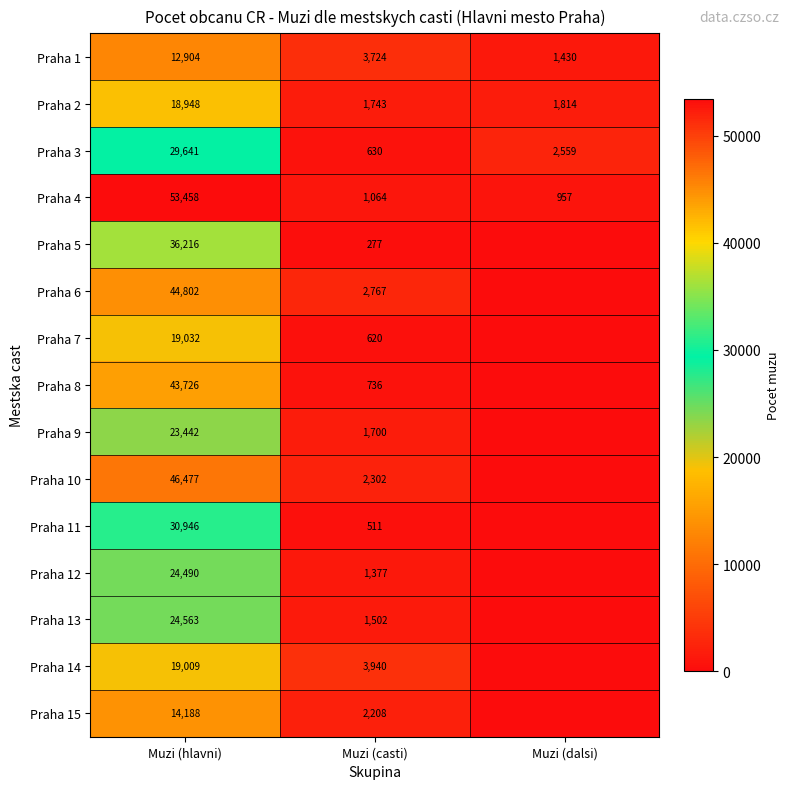

How many data points does each series have?

3